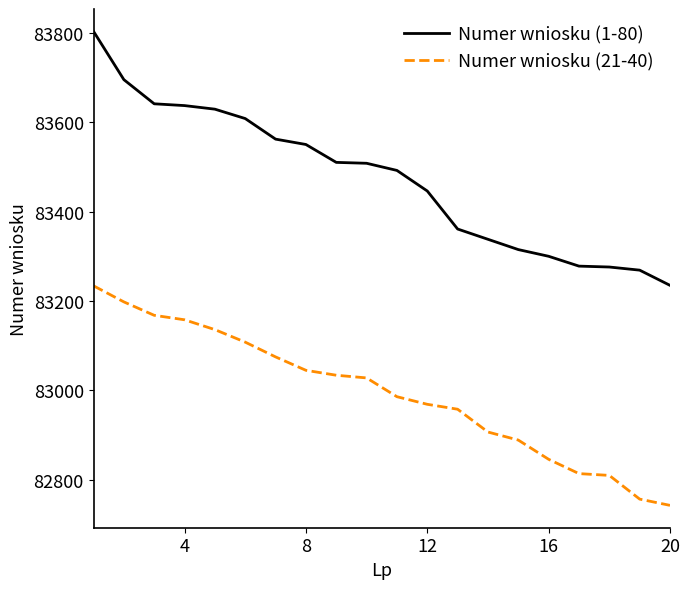

Which series has the largest total across all categories?

Numer wniosku (1-80)